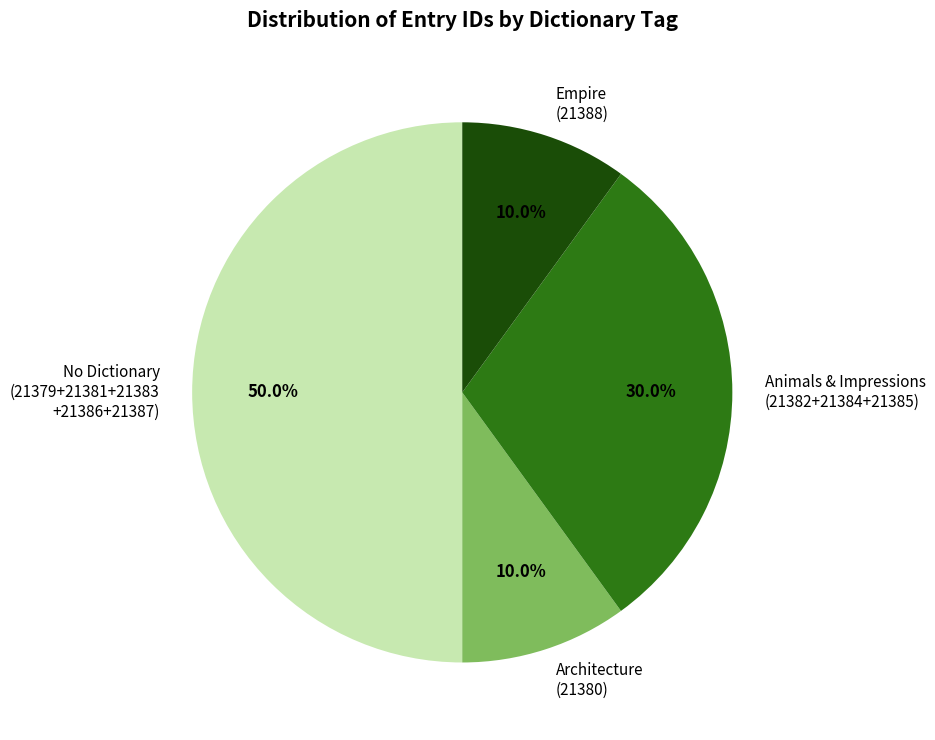

Does Animals & Impressions (21382+21384+21385) represent more than half of the total?

No